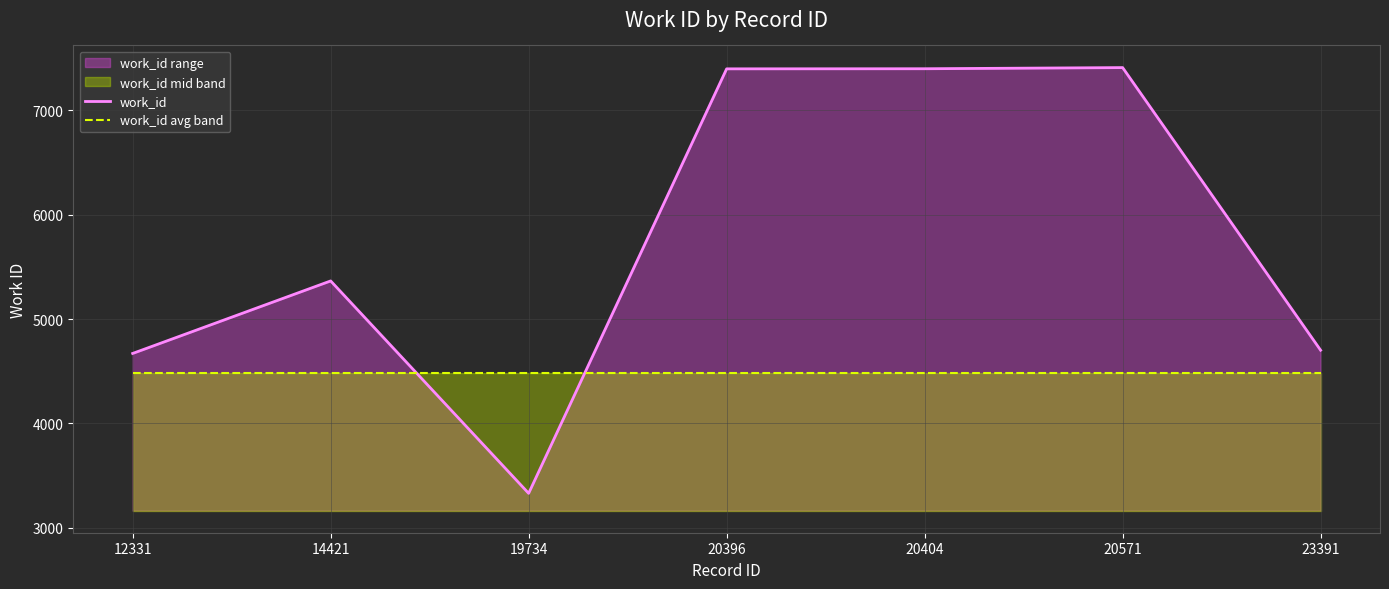

Which category has the highest value in the work_id series?

20571